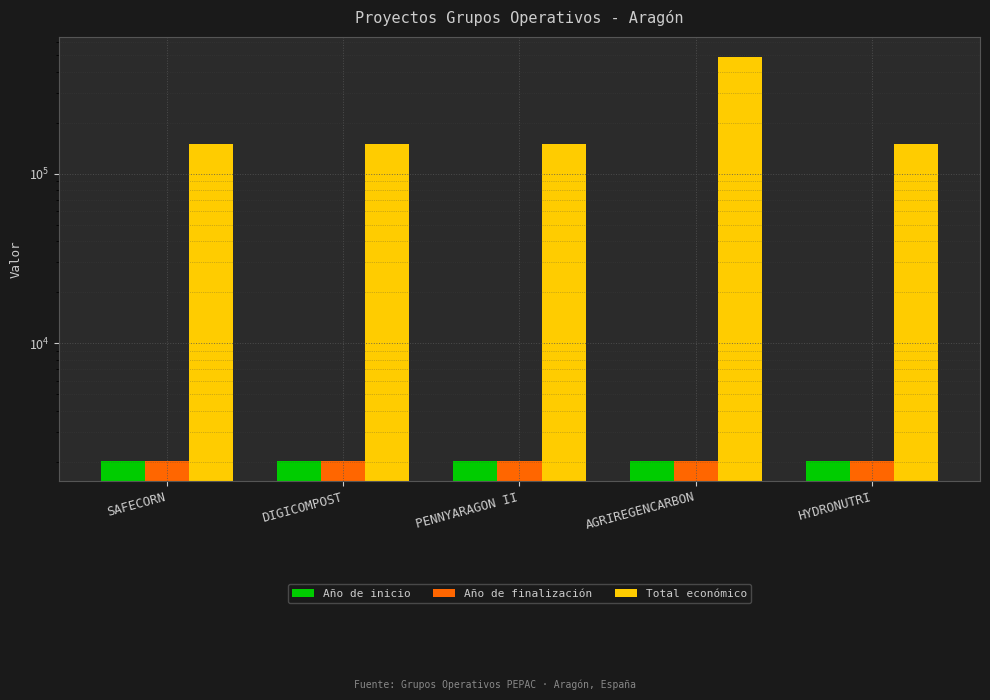

What is the maximum value shown in the chart?

486756